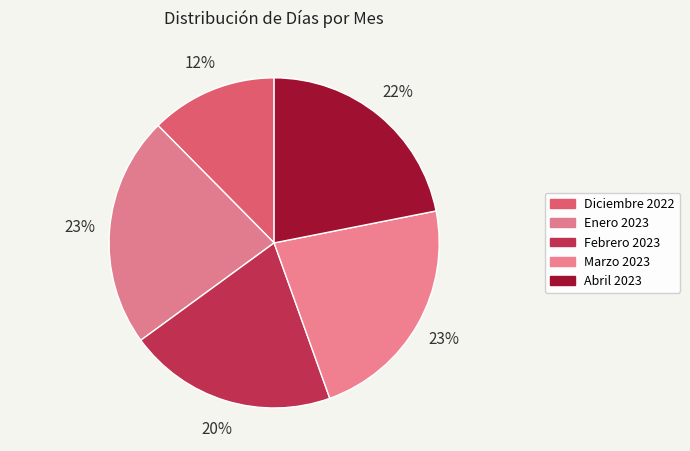

Is there a majority slice in this chart?

No